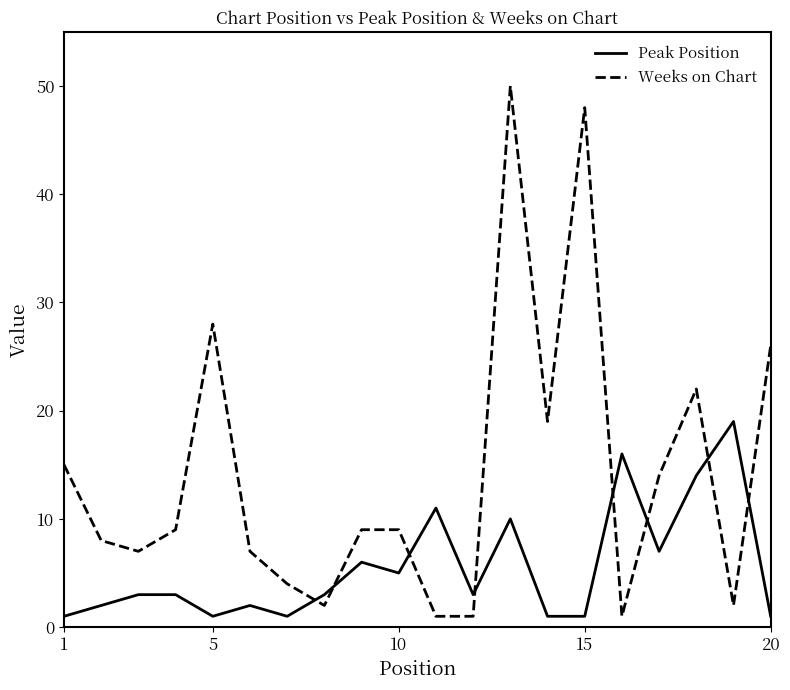

What is the greatest value displayed?

50